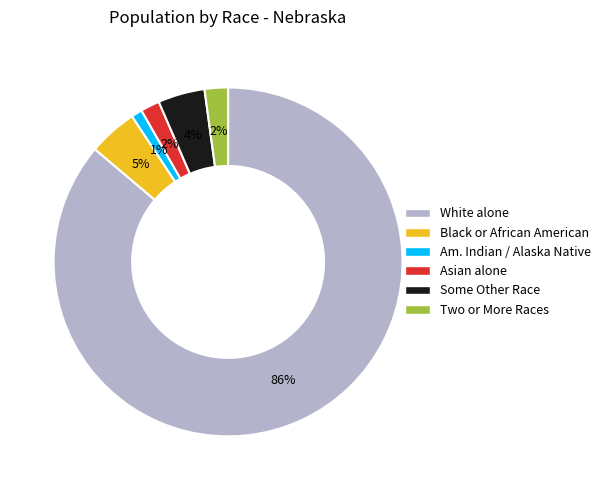

Is there a majority slice in this chart?

Yes